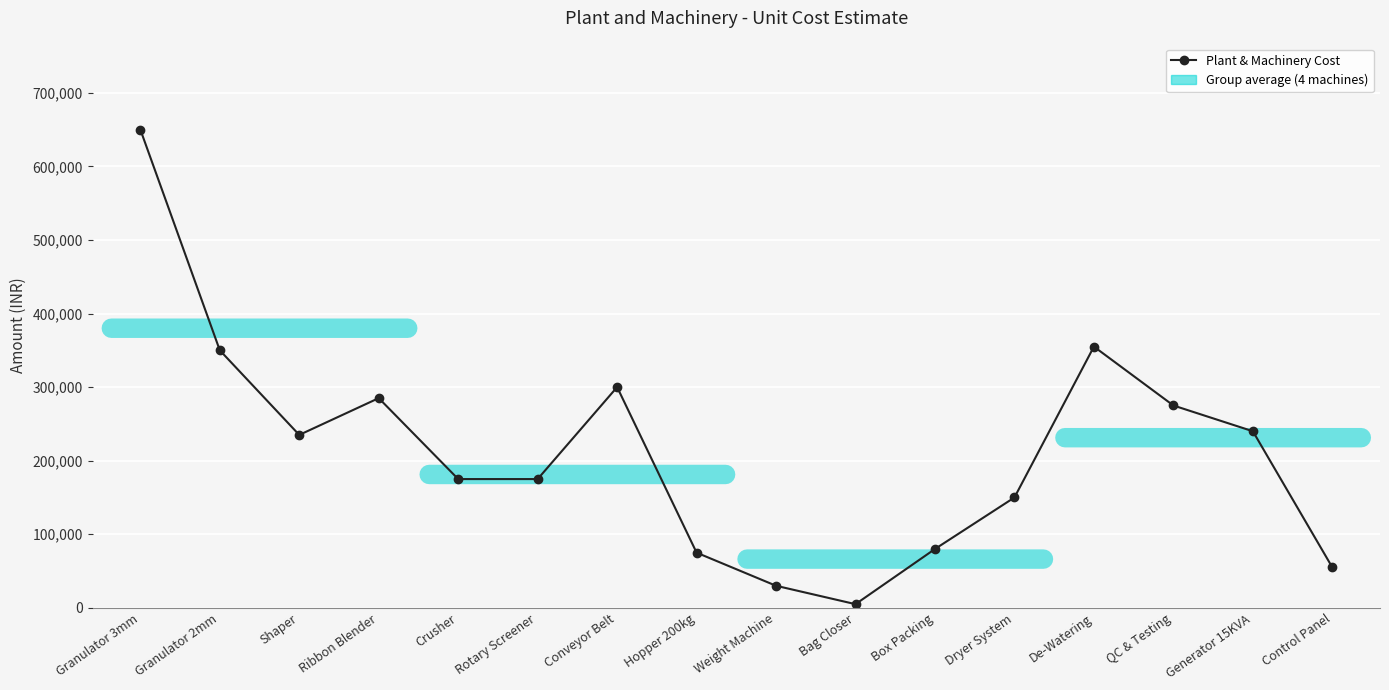

What is the change in value from Hopper 200kg to Box Packing?

+5000